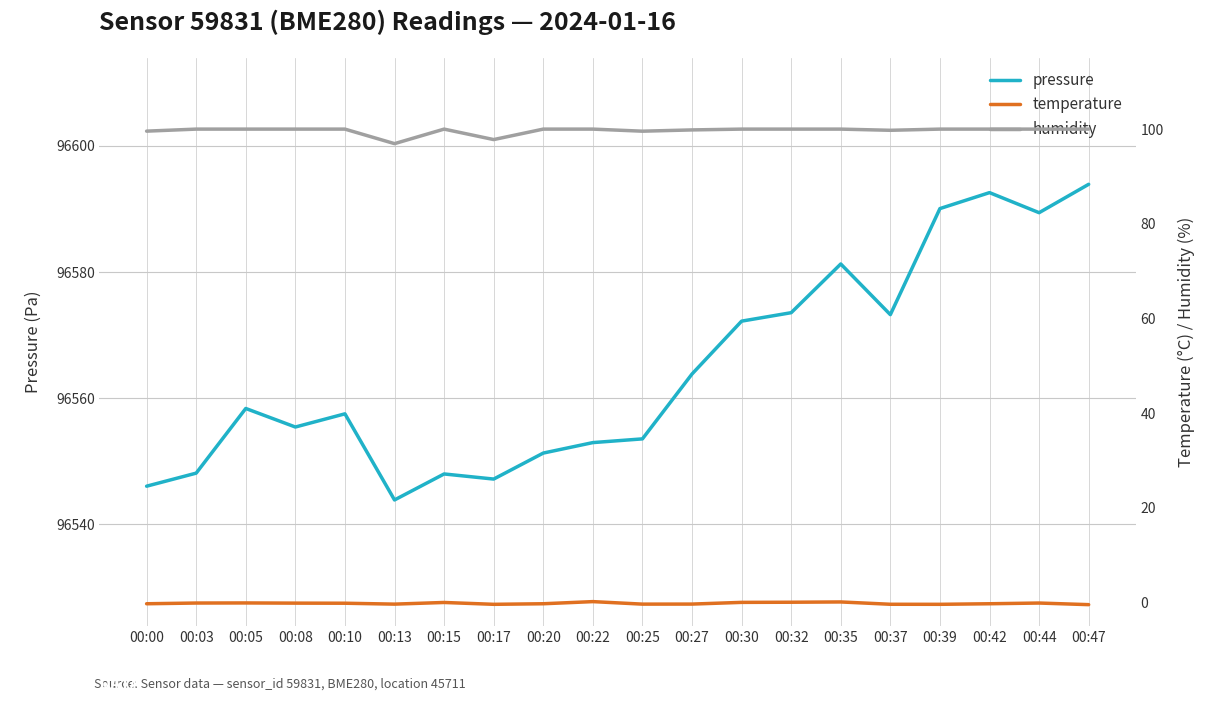

What are all the series names shown in the legend?

pressure, temperature, humidity